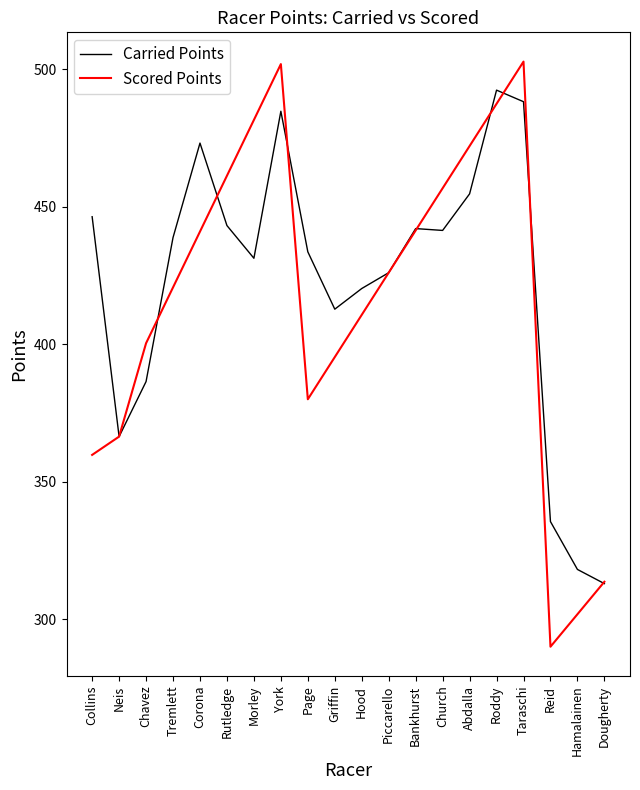

What value does the Scored Points series have at Reid?

290.1